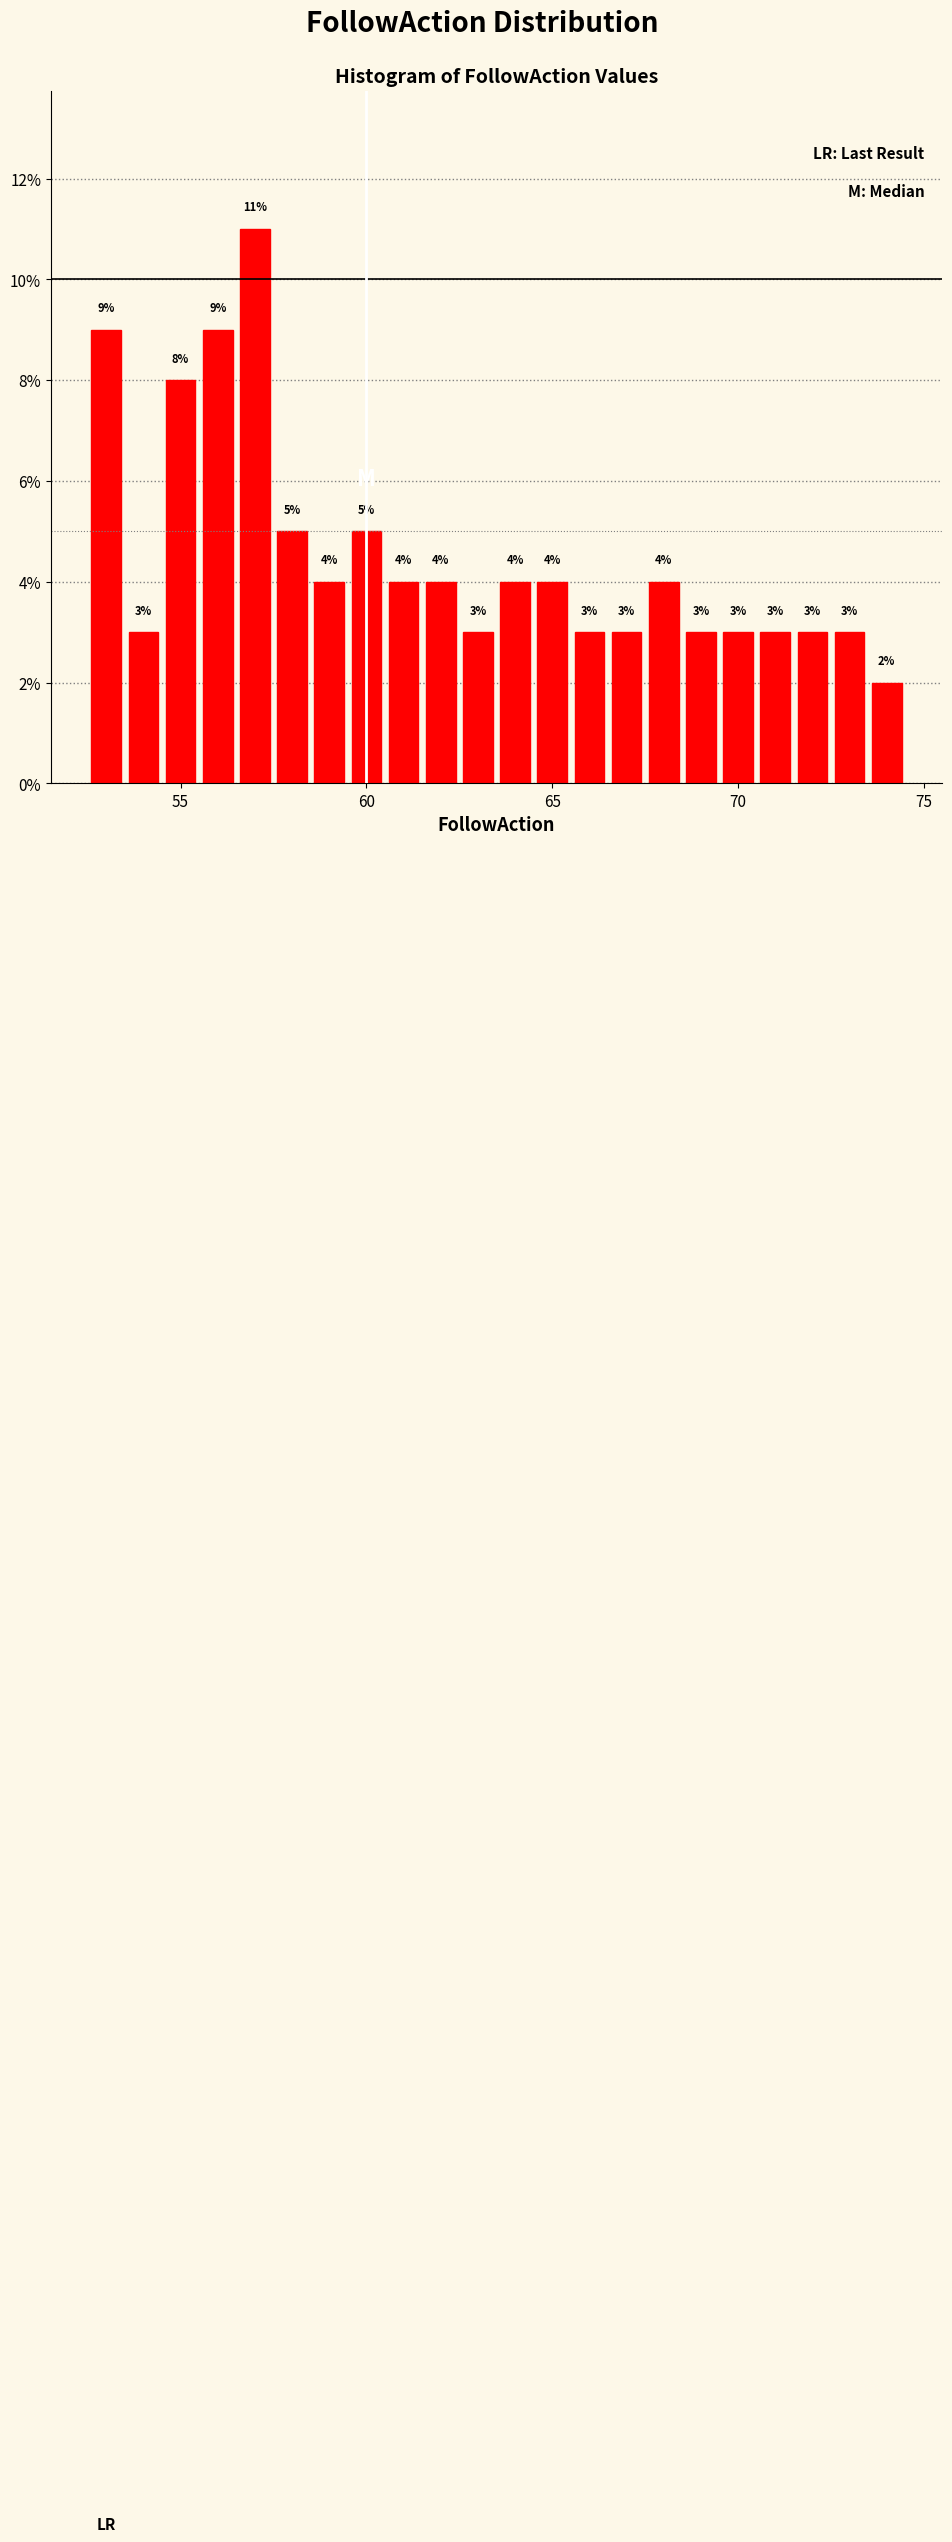

Read against the x-axis, roughly where is the centre of the tallest bar?

57.0